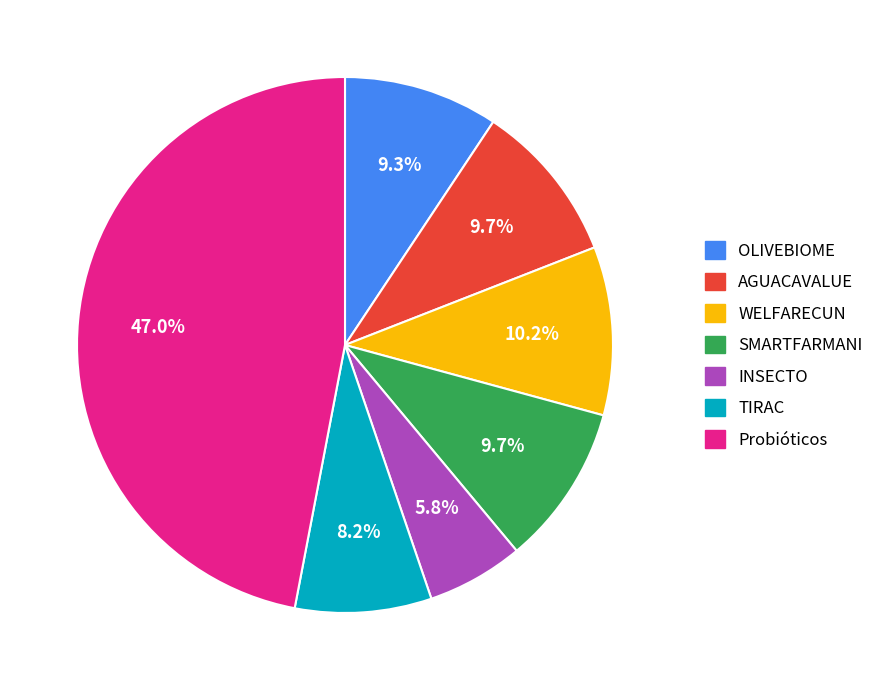

Is it true that INSECTO is 6% of the pie?

True